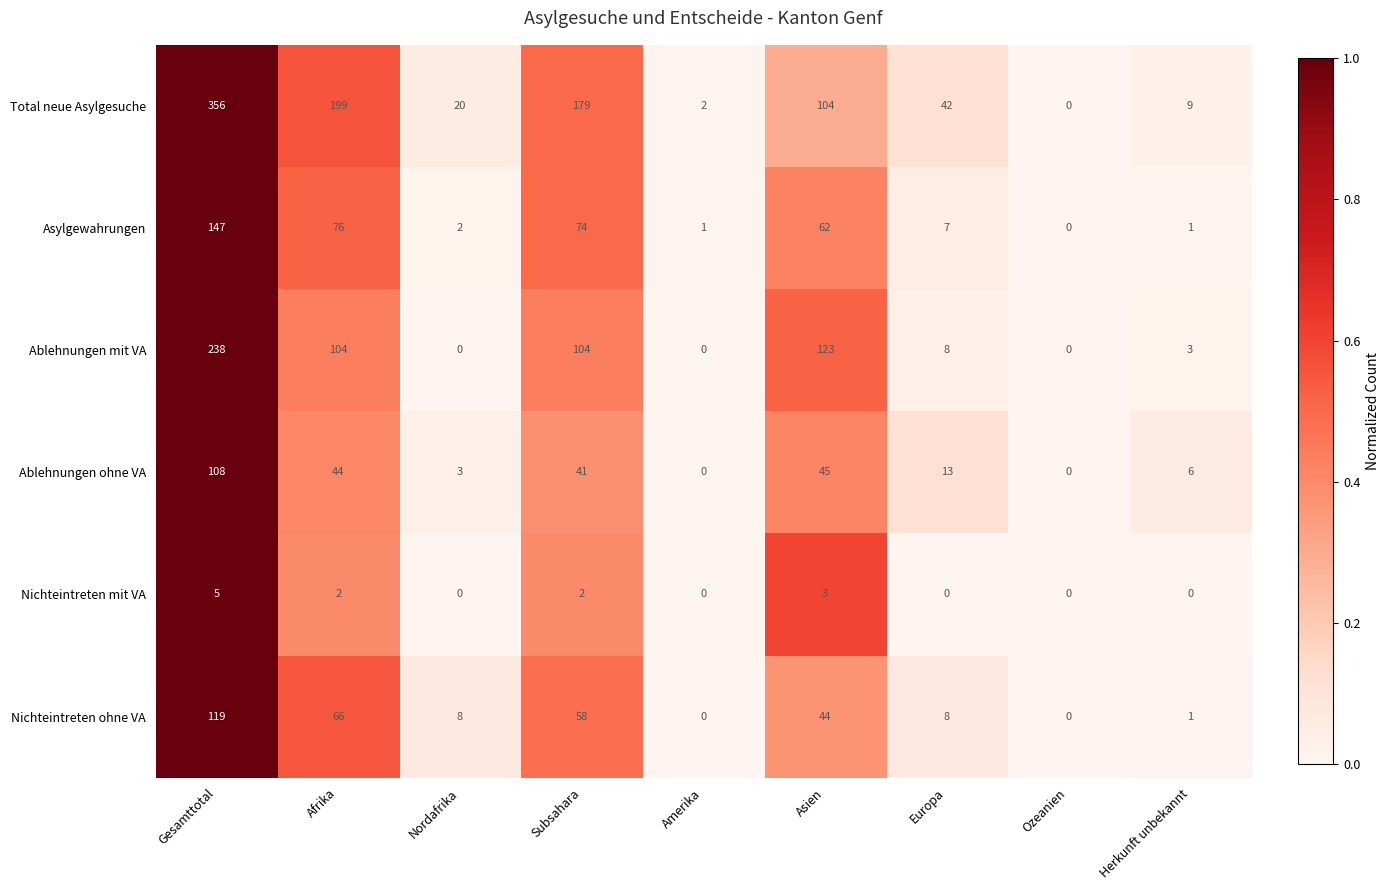

Count the number of categories in the chart.

9